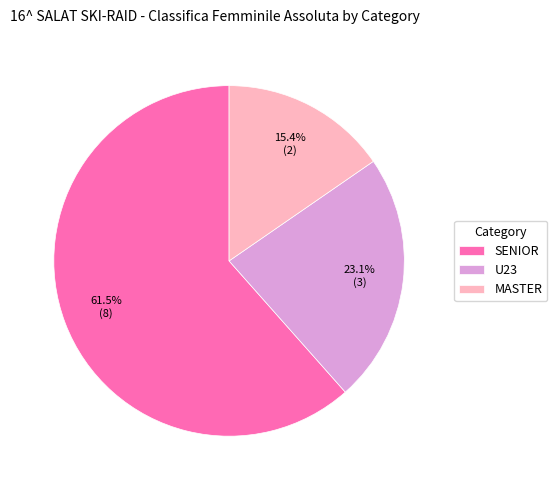

What is the smallest slice in the pie chart?

MASTER